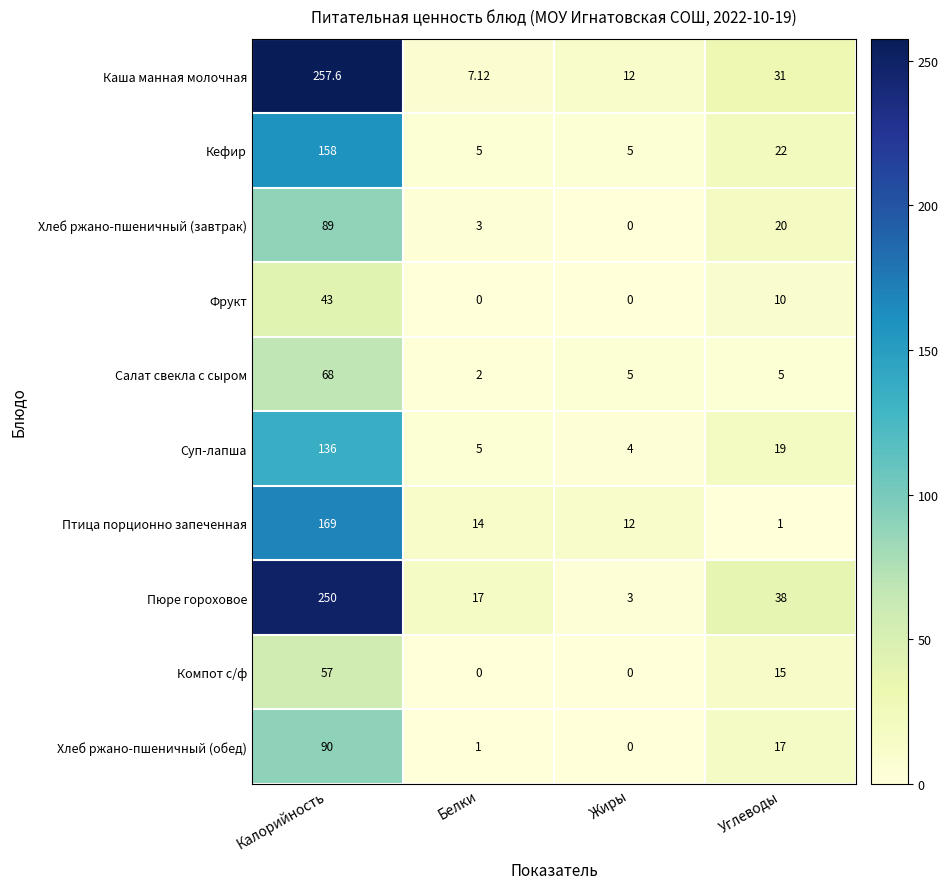

Rank the series by their maximum value, from lowest to highest.

Фрукт, Компот с/ф, Салат свекла с сыром, Хлеб ржано-пшеничный (завтрак), Хлеб ржано-пшеничный (обед), Суп-лапша, Кефир, Птица порционно запеченная, Пюре гороховое, Каша манная молочная